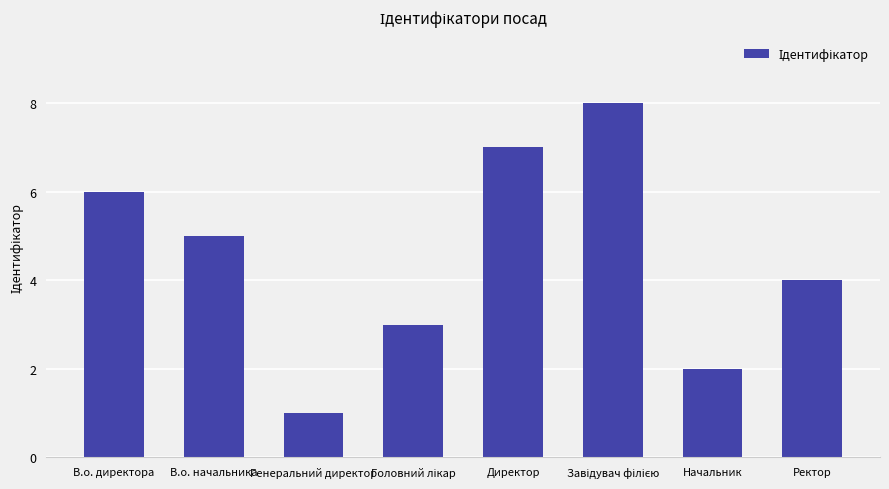

Is it true that the value at Генеральний директор is 2?

False